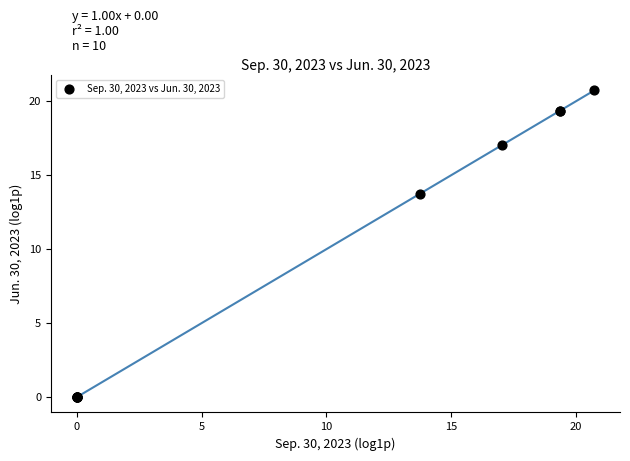

What Y value in the scatter plot is closest to 10?

13.8